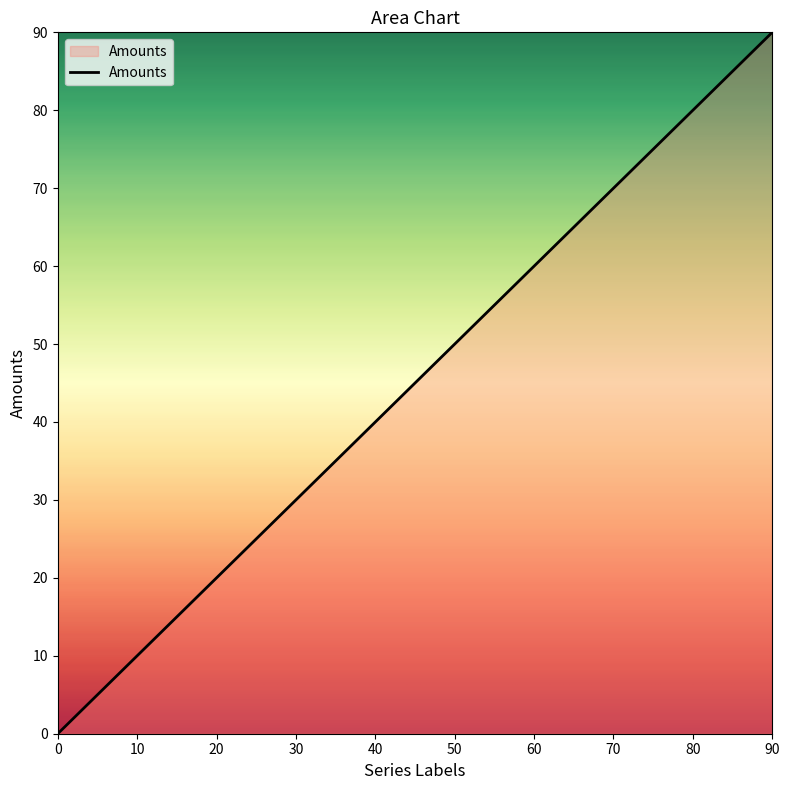

The value at 50 is 50. True or false?

True